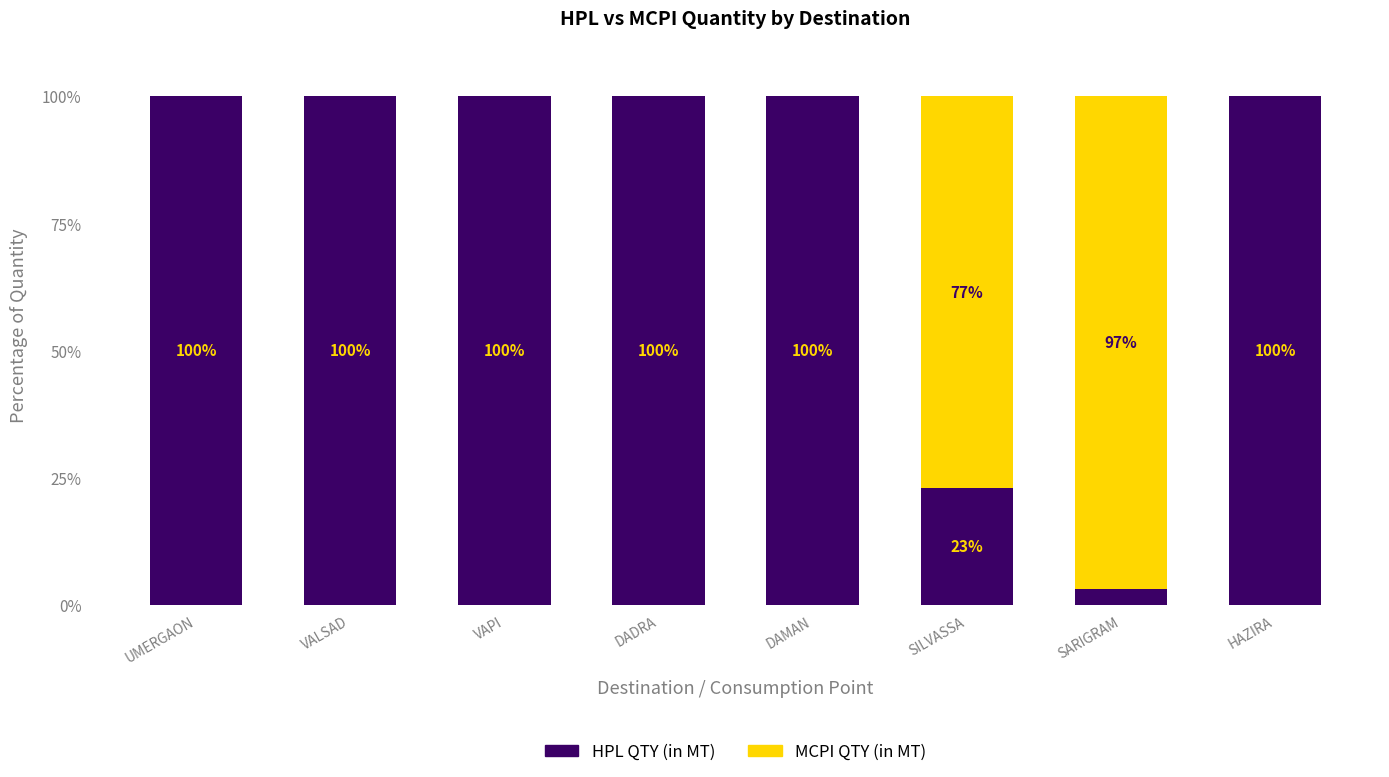

What is the approximate value of HPL QTY (in MT) at HAZIRA?

100.0